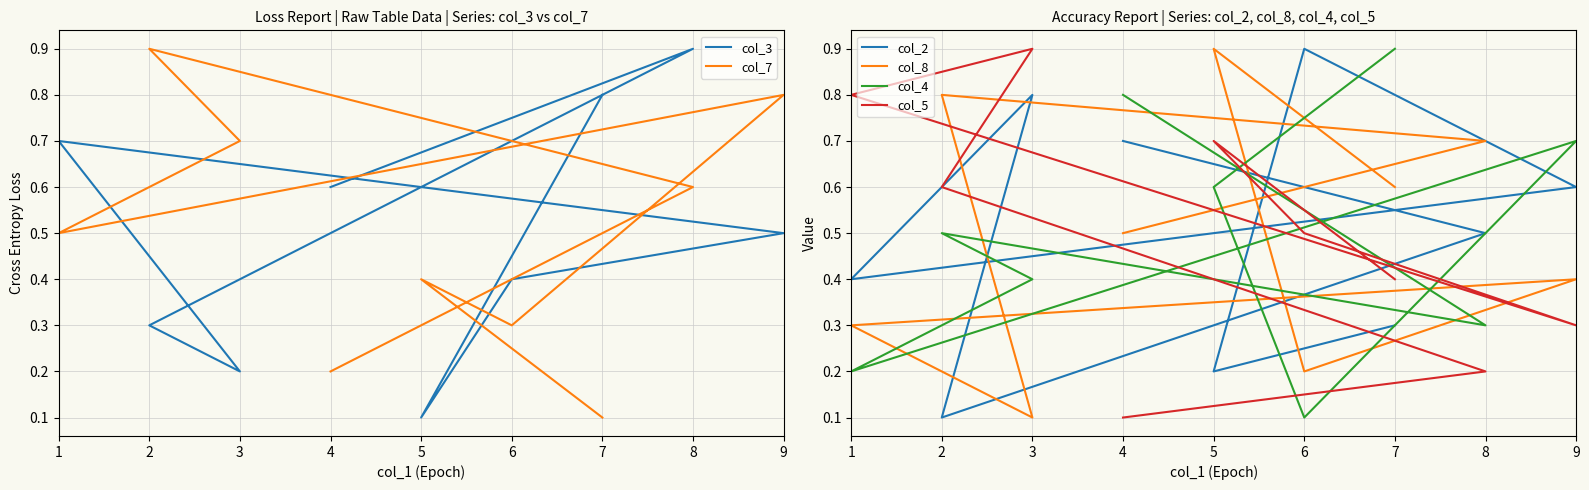

How many intersections are there between col_5 and col_8?

4